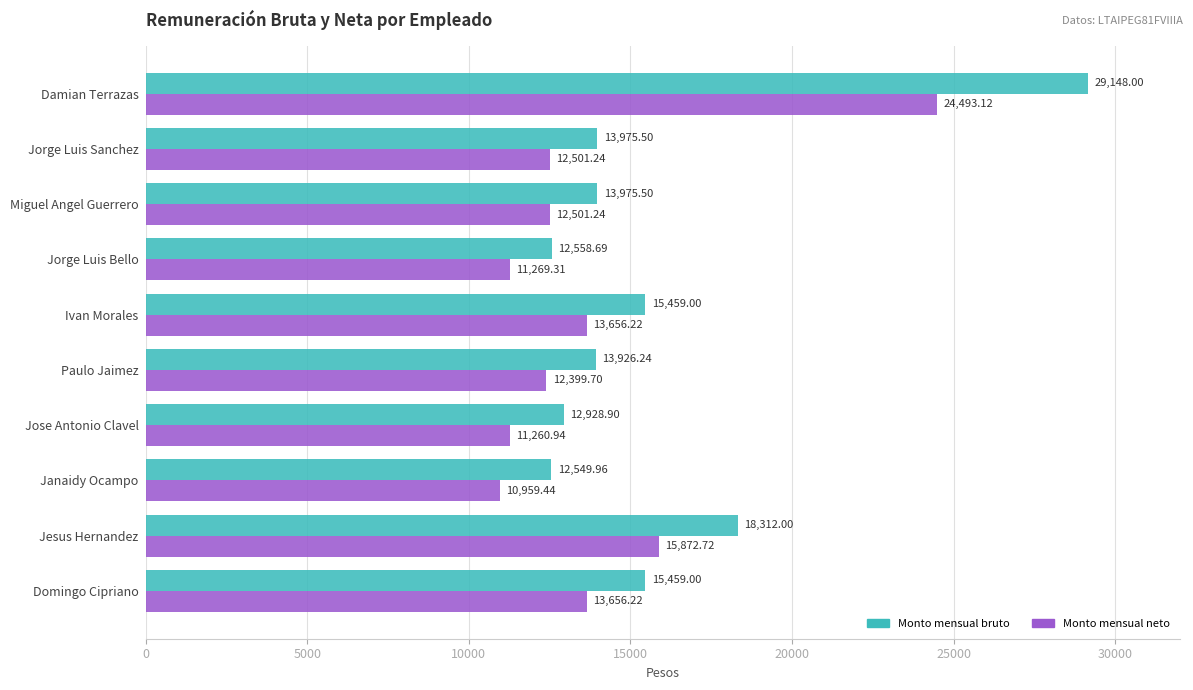

At which label is Monto mensual neto closest to 17726?

Jesus Hernandez